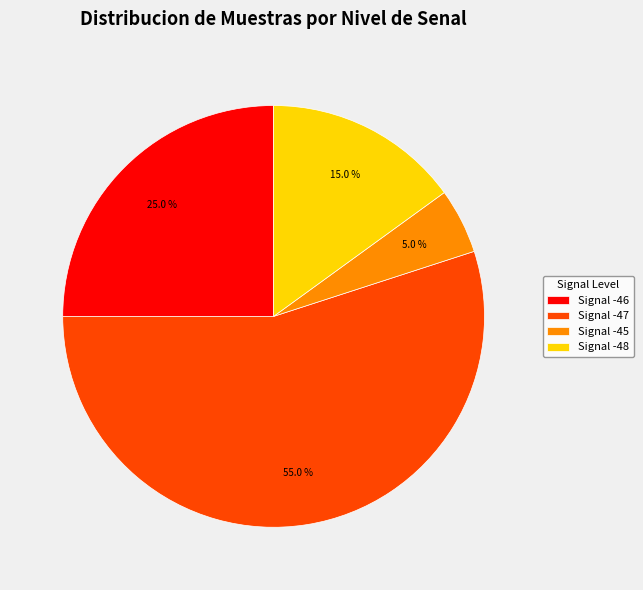

Which has a higher value, Signal -47 or Signal -46?

Signal -47